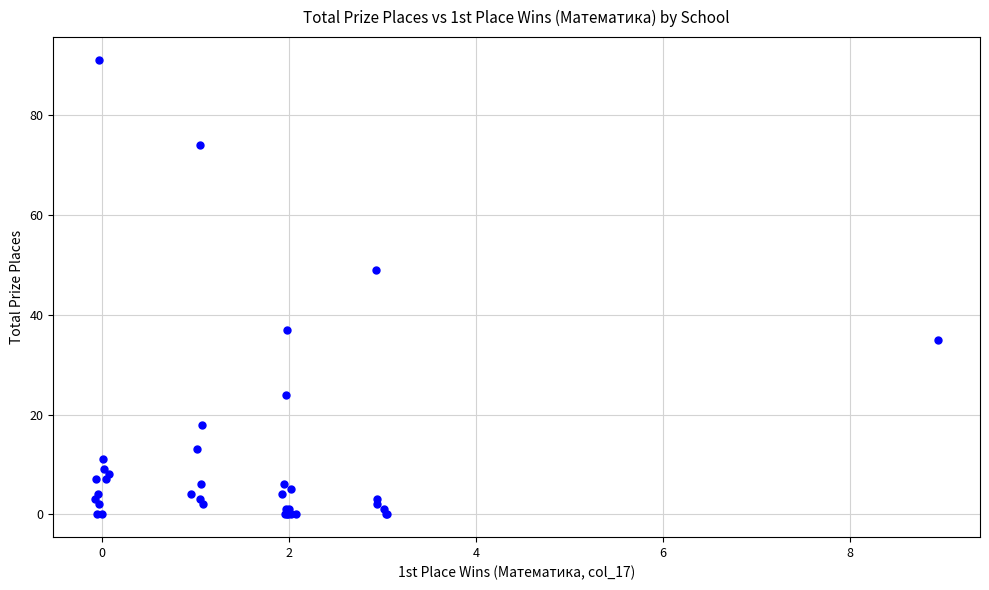

What Y value in the scatter plot is closest to 45?

49